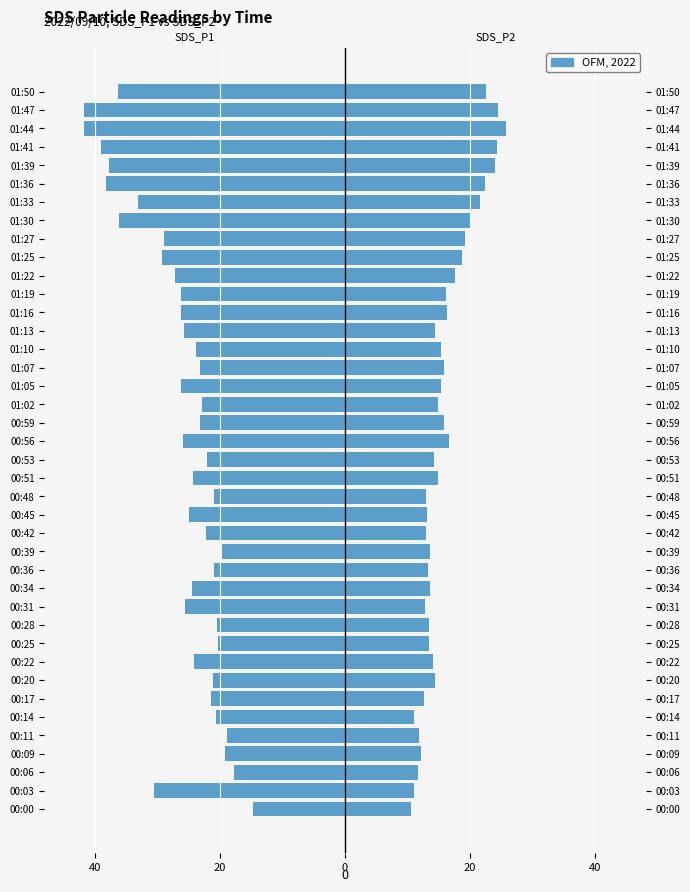

What is the difference between the maximum and minimum values in the SDS_P1 series?

27.1